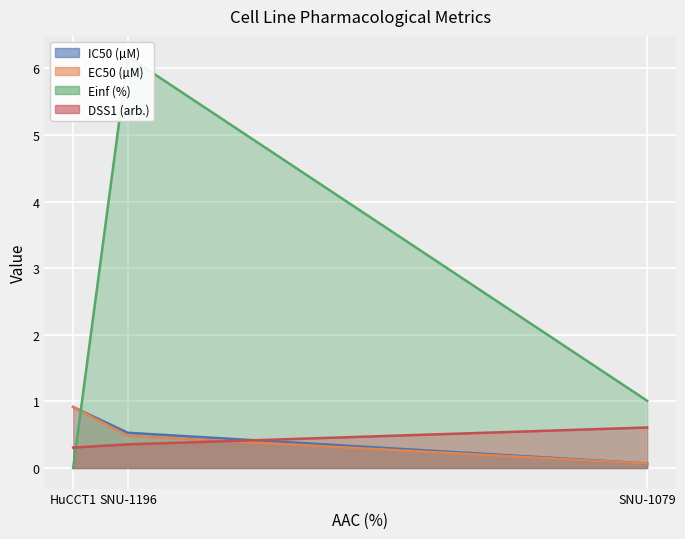

The value of DSS1 (arb.) at SNU-1079 is 0.2. True or false?

False